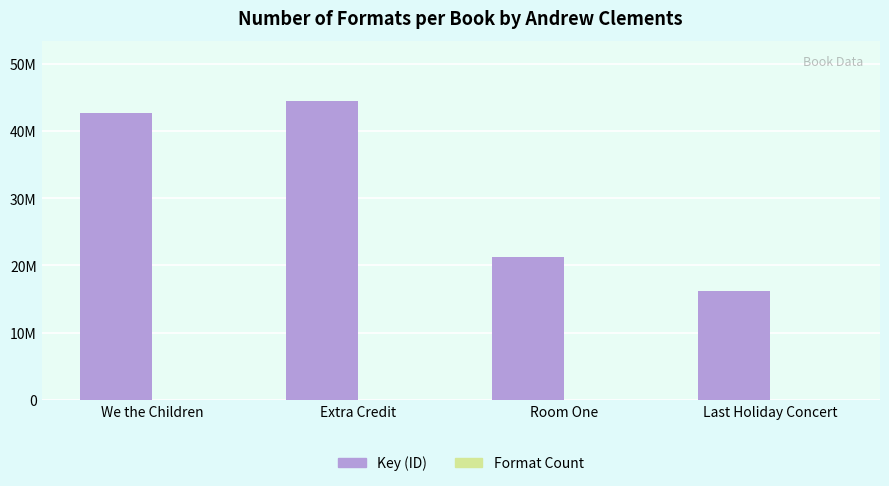

Are the bars horizontal?

No